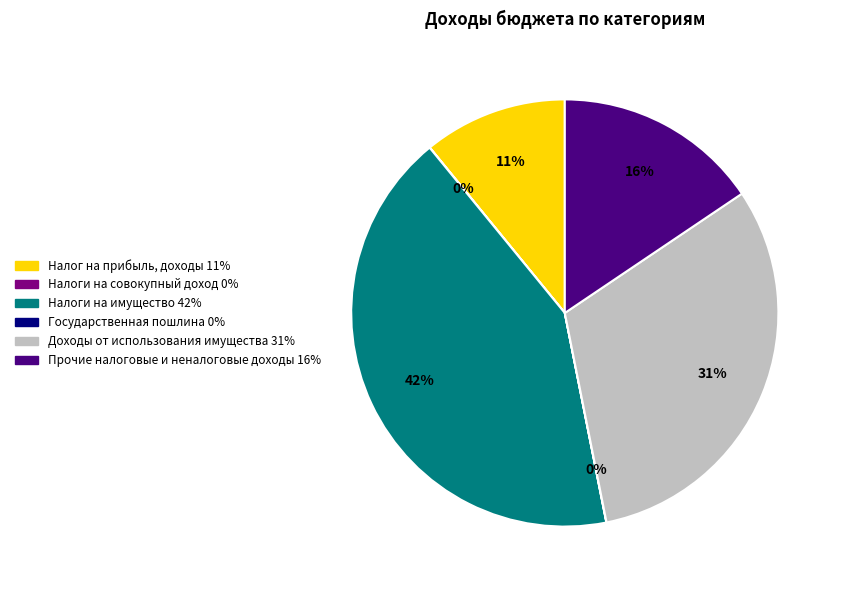

Is there any slice that represents more than half of the pie?

No